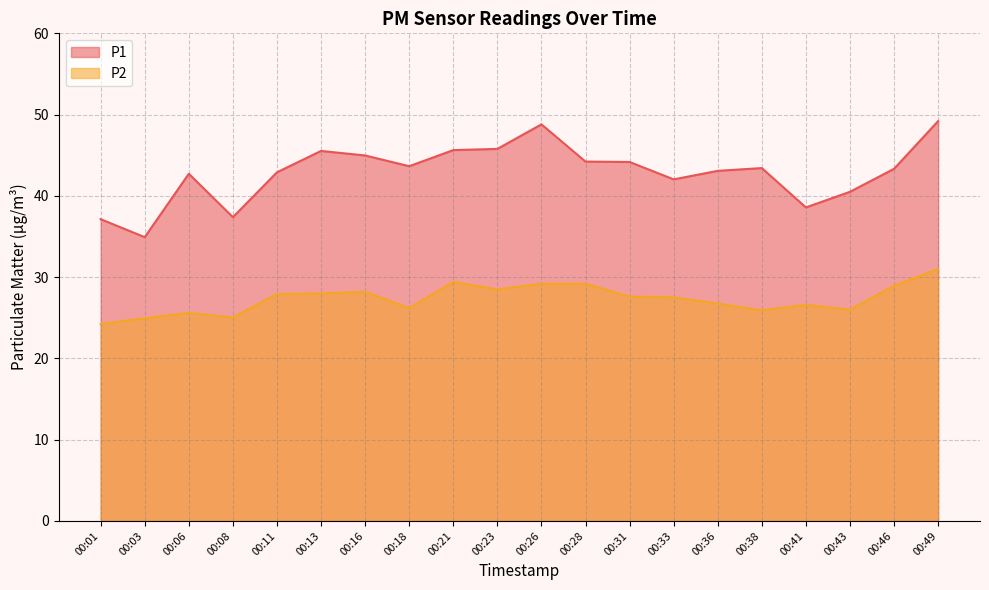

True or false: P1 and P2 intersect in this chart.

False